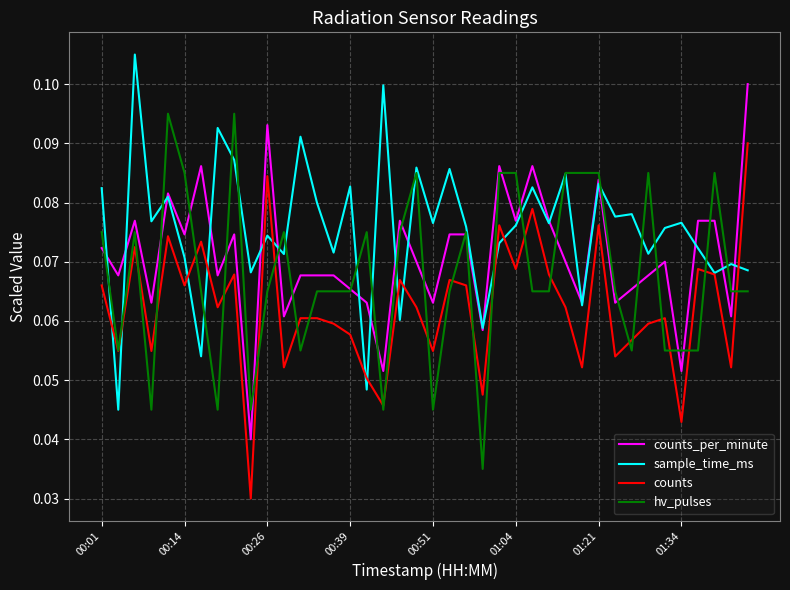

Rank the series by their maximum value, from lowest to highest.

counts, hv_pulses, counts_per_minute, sample_time_ms